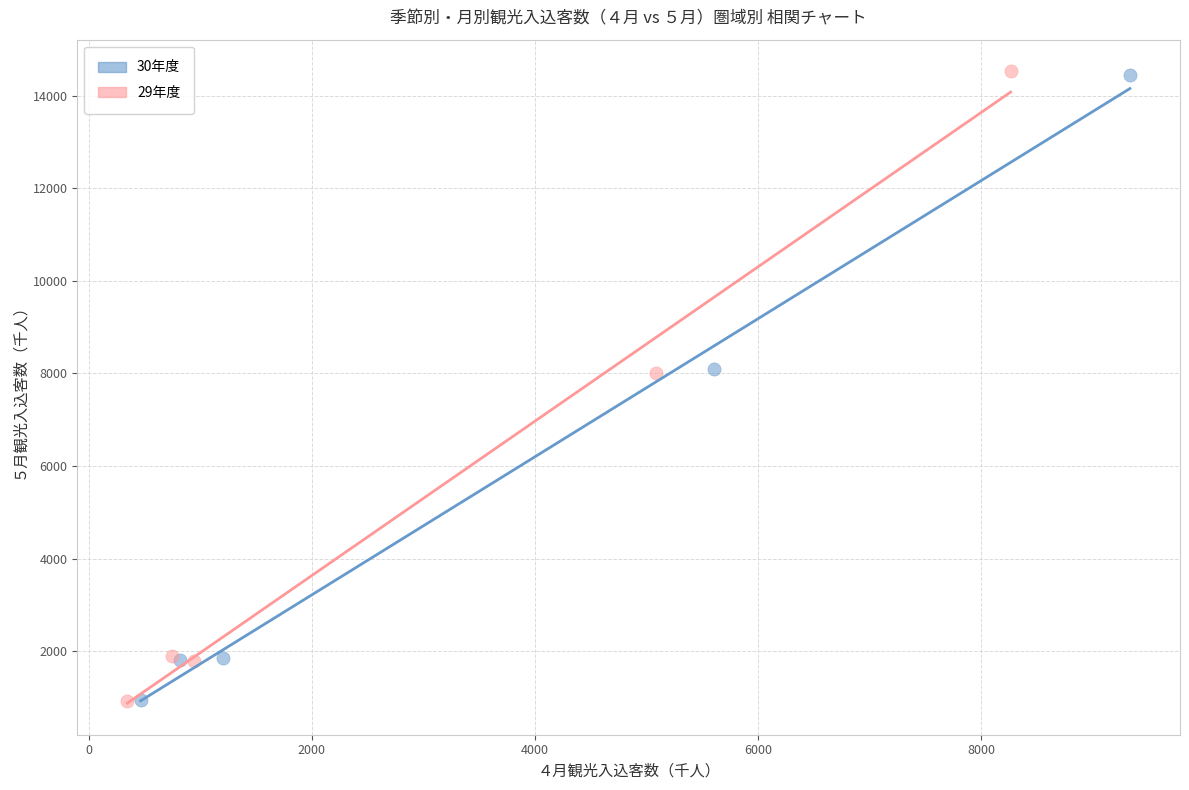

Which series has the widest spread of Y values?

29年度